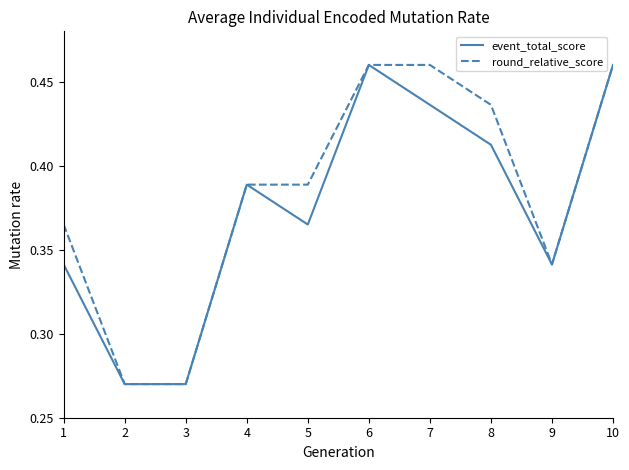

Which series has the largest total across all categories?

round_relative_score